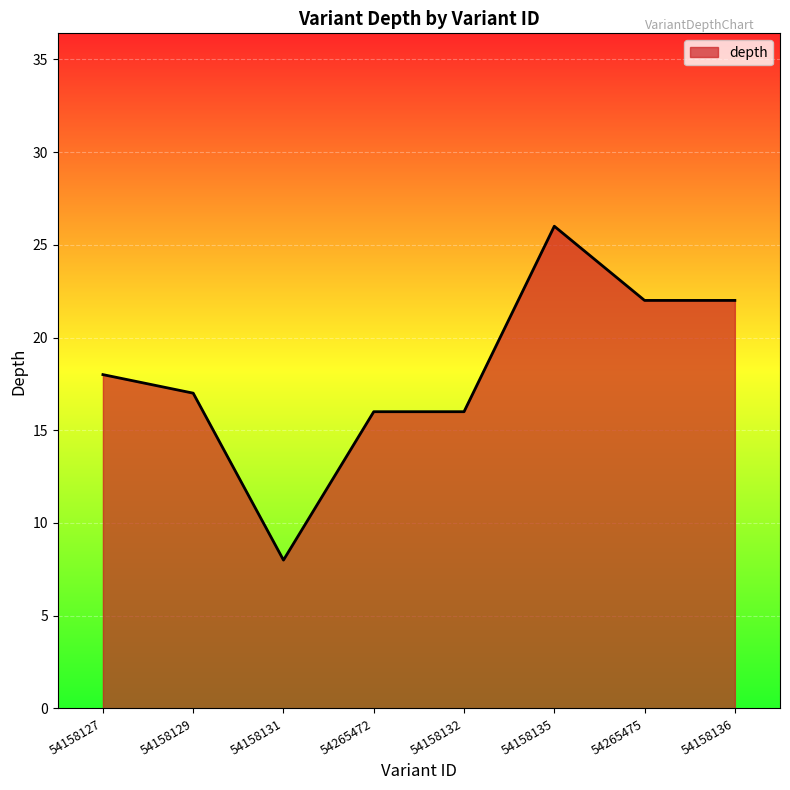

What is the maximum value shown in the chart?

26